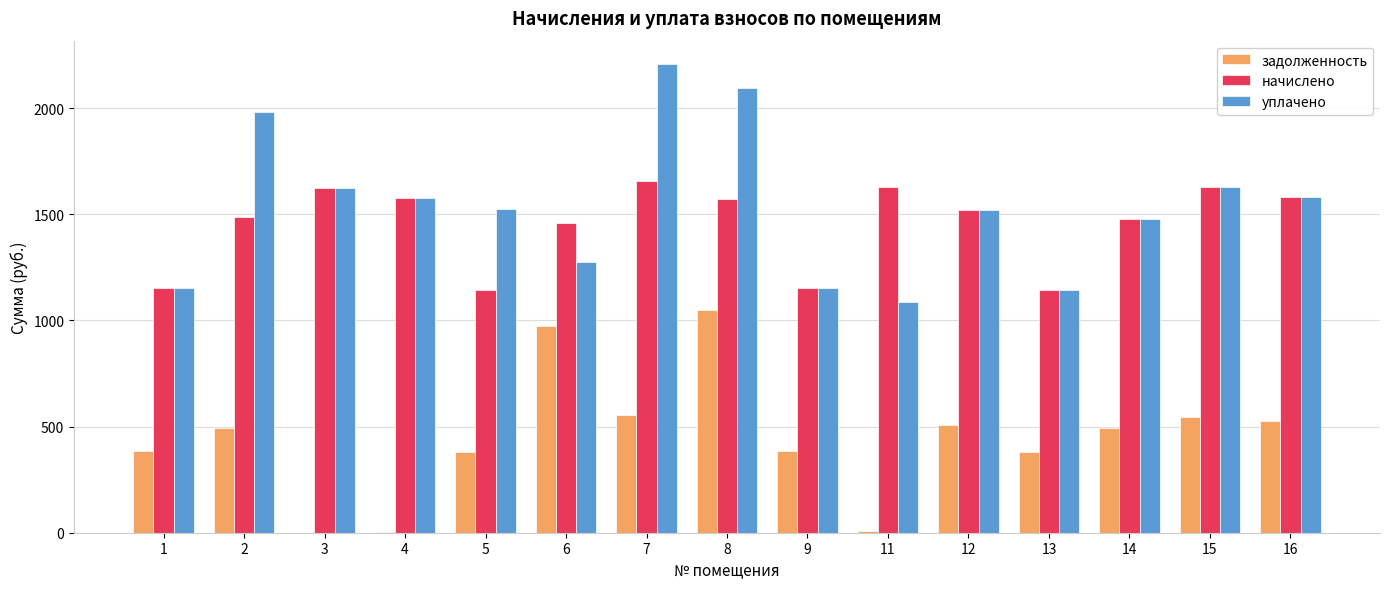

Which series has the largest total across all categories?

уплачено